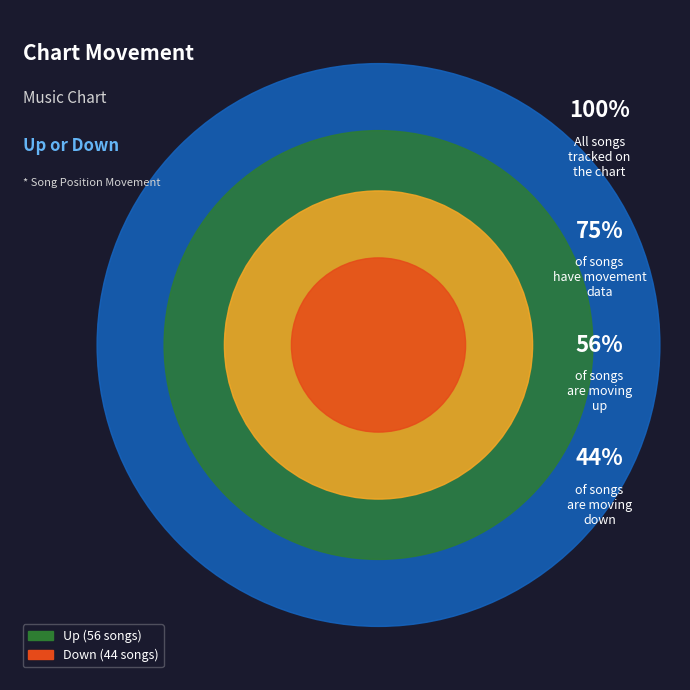

How many segments does this pie chart have?

2